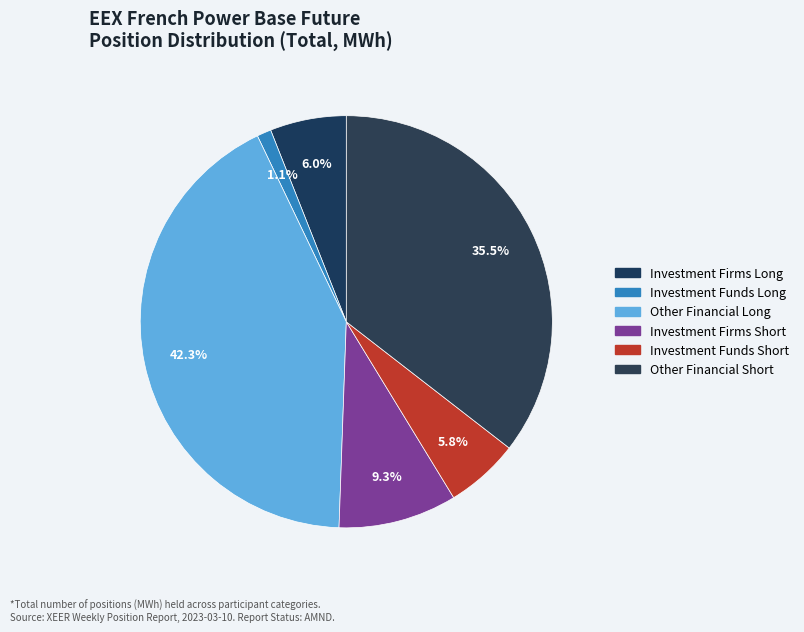

What is the total percentage of Investment Funds Short and Investment Funds Long?

6.9%